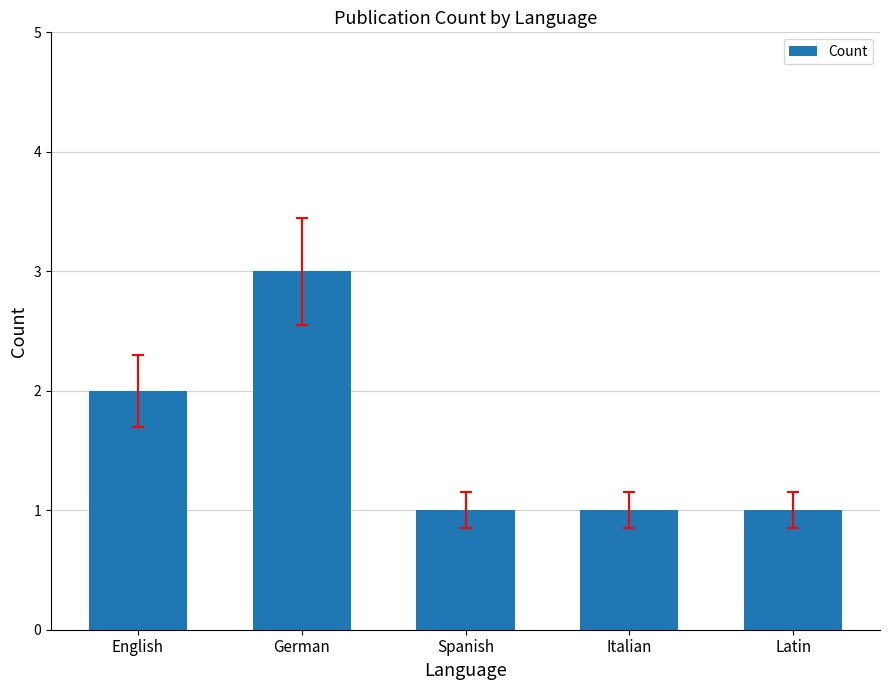

Reading right to left, extract all data points from this chart.

1	1	1	3	2